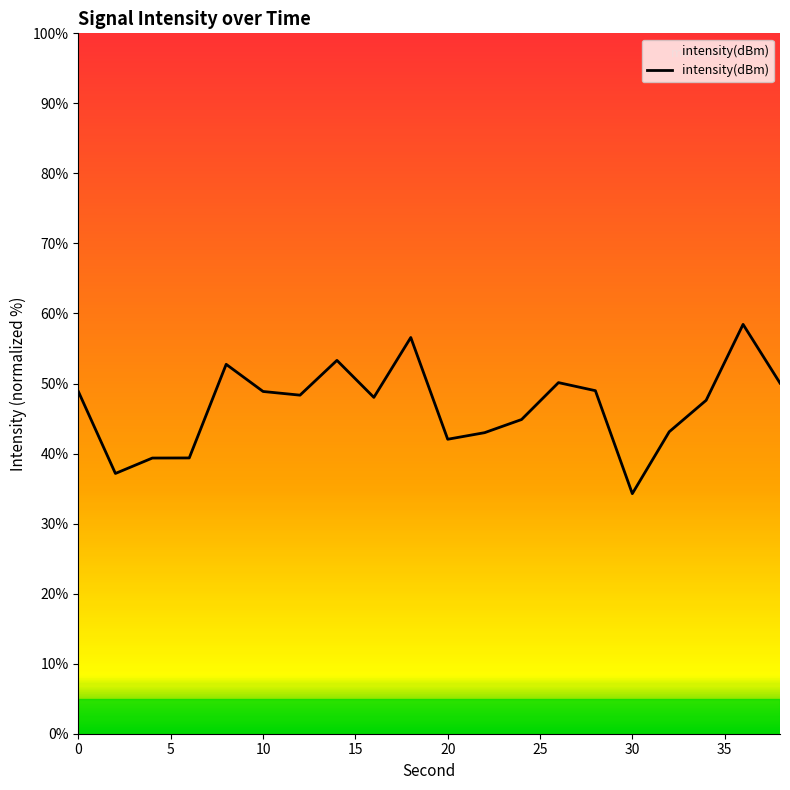

What is the greatest value displayed?

58.4